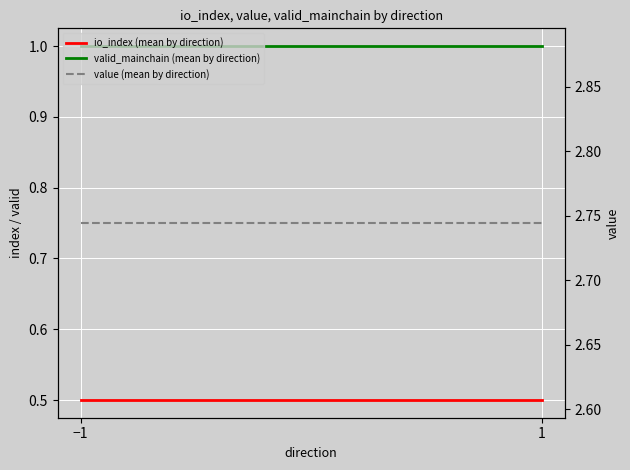

What is the difference between the highest and lowest values at 1?

2.2